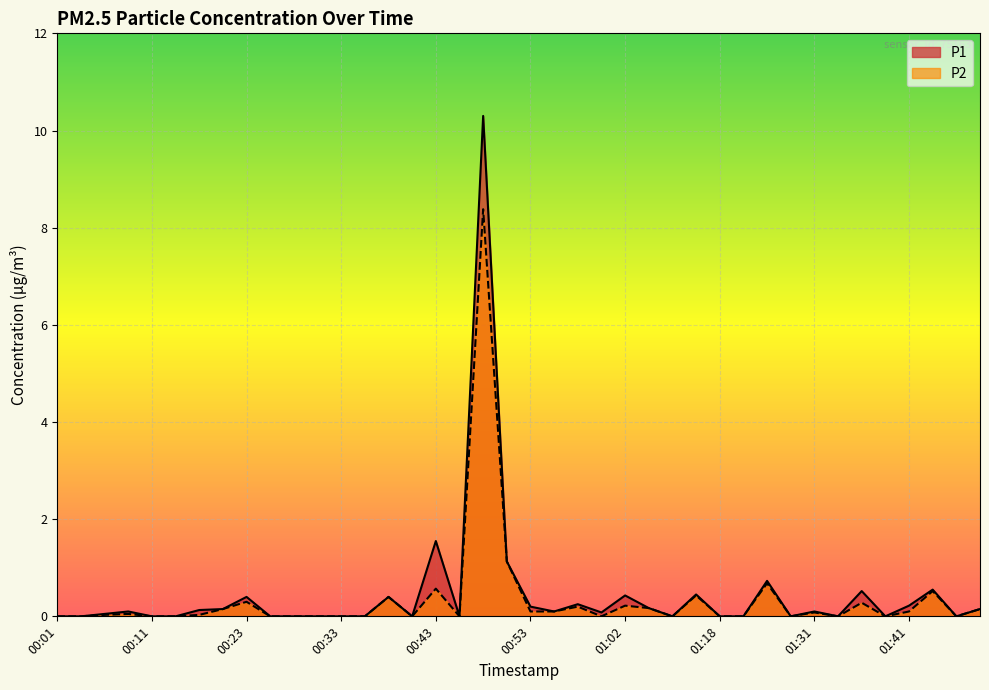

What is the difference between the second highest and second lowest values in the P2 series?

1.1